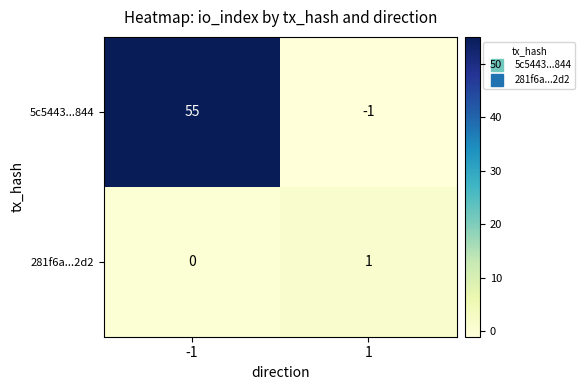

Reading left to right, what are all the values shown in this chart?

5c5443...844: -1=55	1=-1
281f6a...2d2: -1=0	1=1